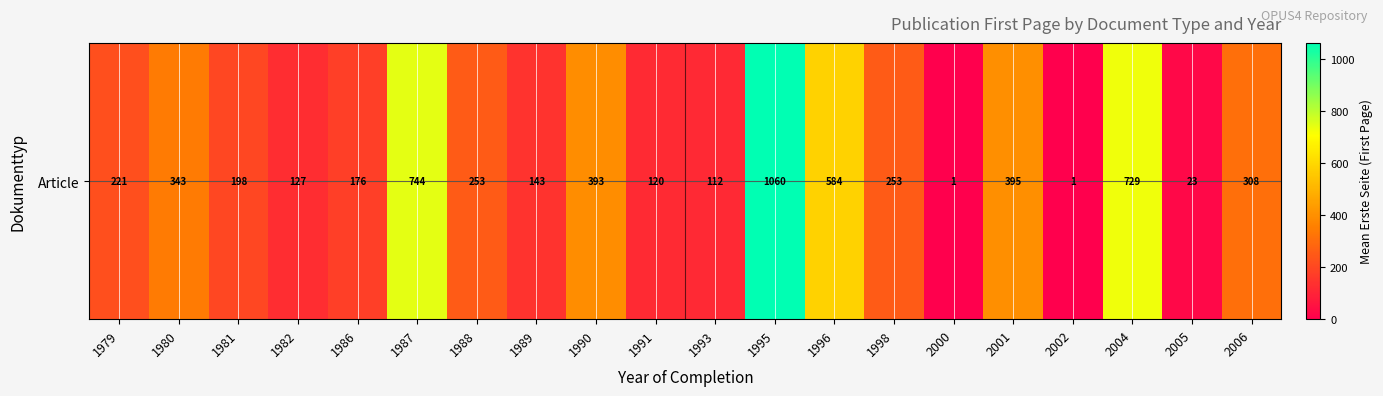

Approximately how many times larger is the value at 1982 compared to 1995?

0.1